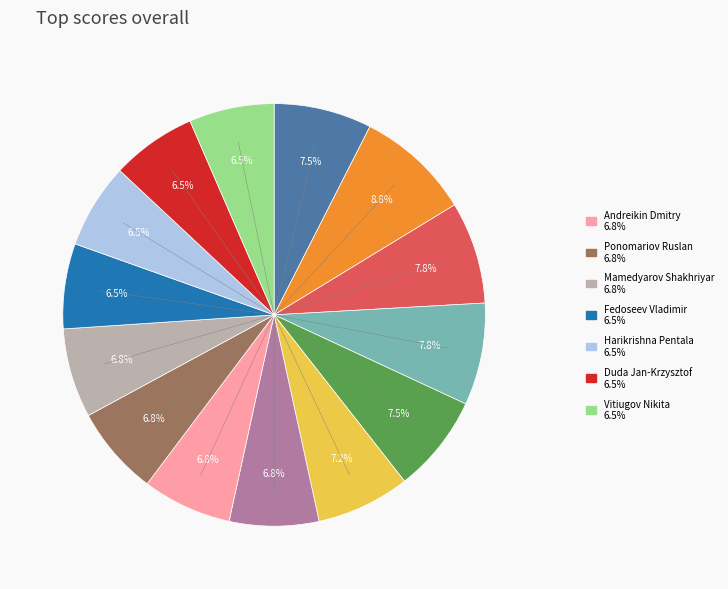

Is there any slice that represents more than half of the pie?

No